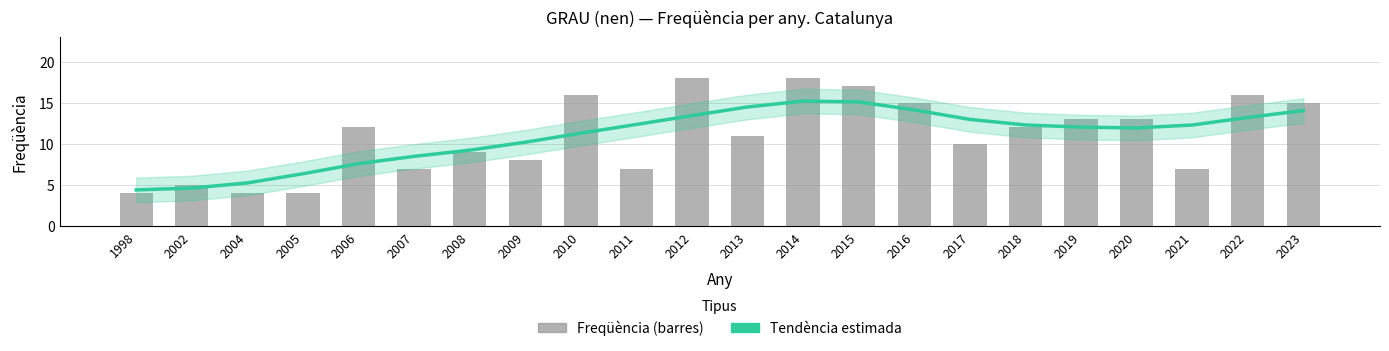

At which category does the chart reach its minimum across all series?

1998